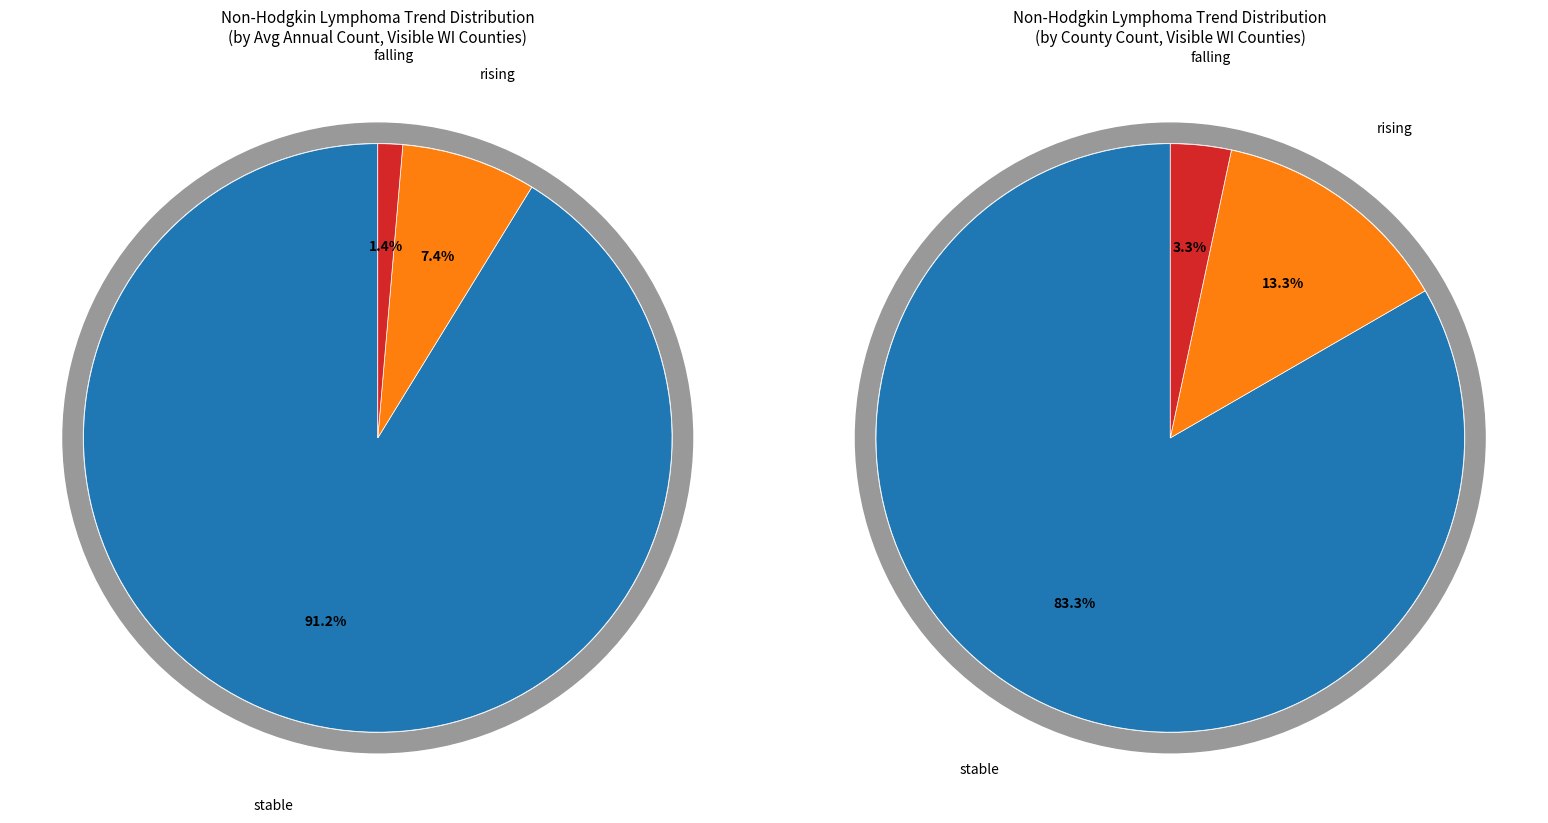

How many segments does this pie chart have?

3